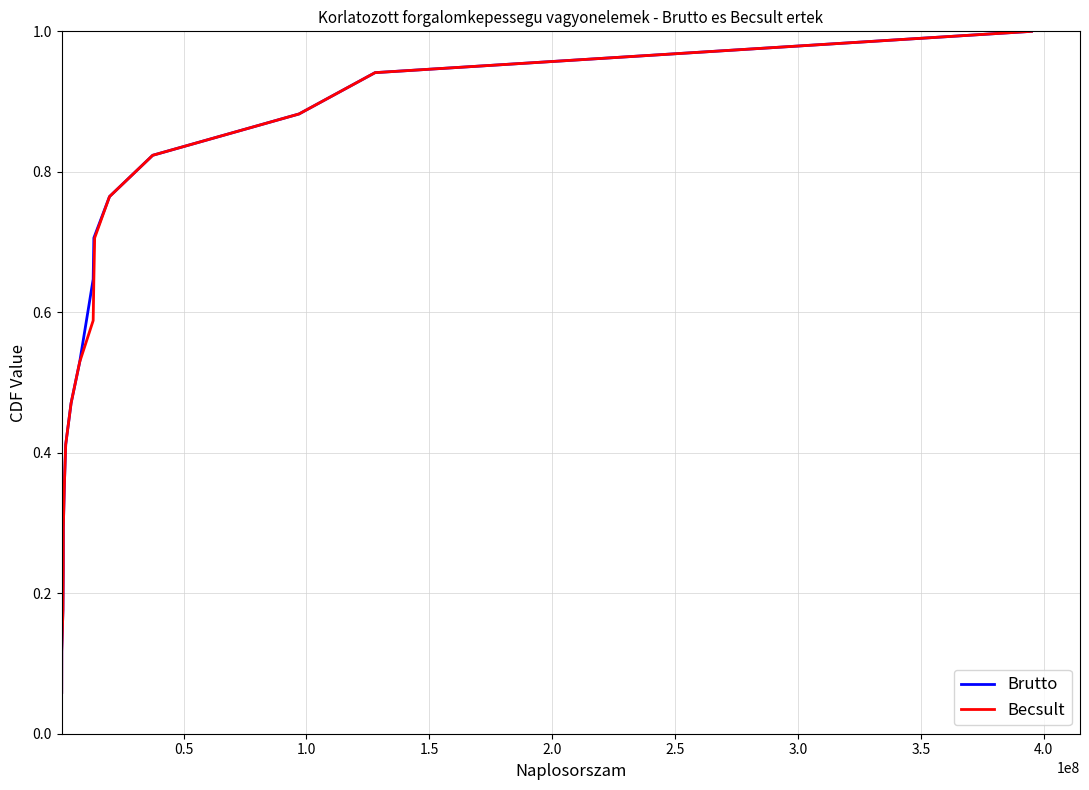

True or false: Brutto and Becsult cross at least once.

False